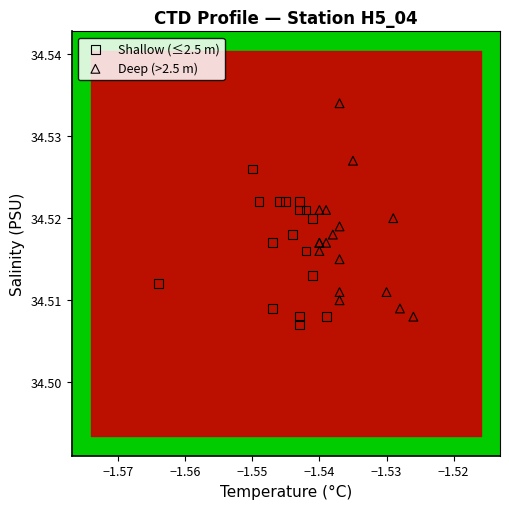

What are all the series names shown in the legend?

Shallow (≤2.5 m), Deep (>2.5 m)